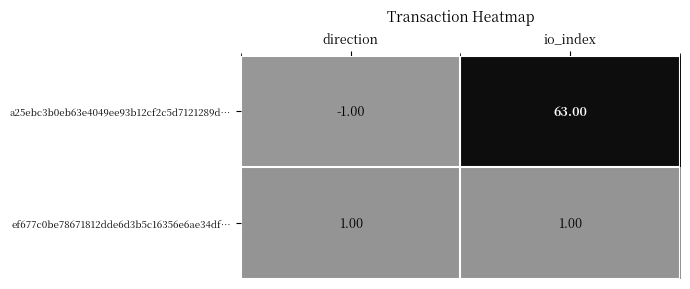

At which category is the sum across all series the highest?

io_index